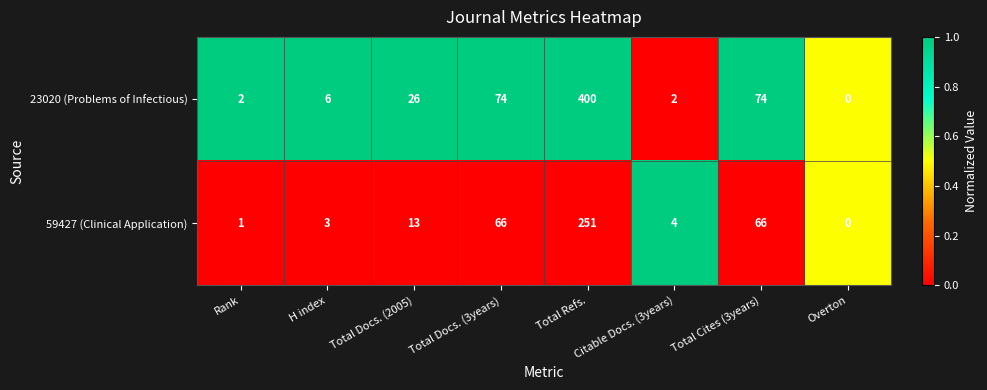

At which category is the sum across all series the highest?

Total Refs.